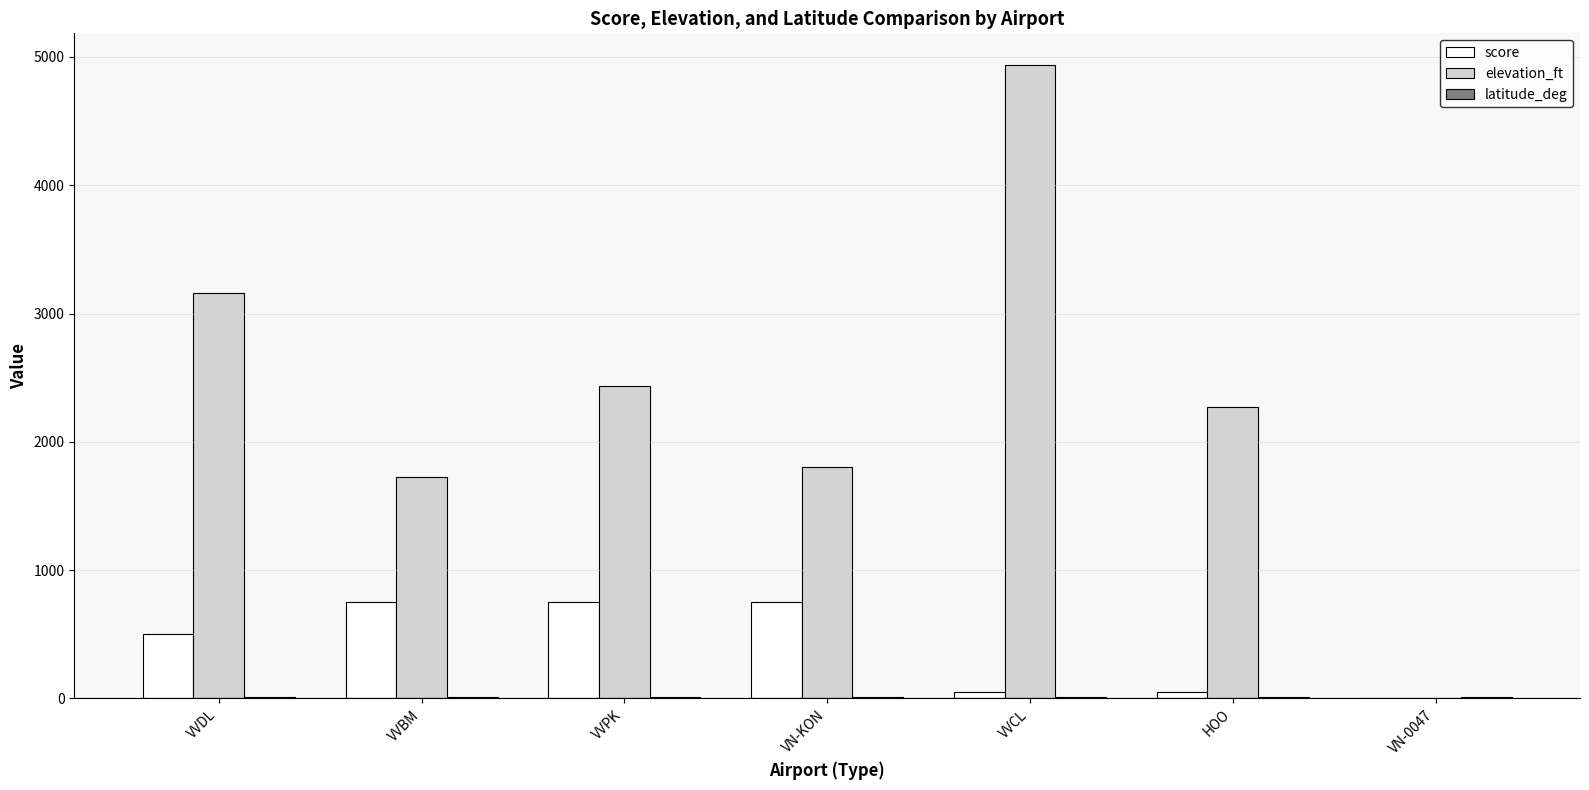

At which label is score closest to 375?

VVDL